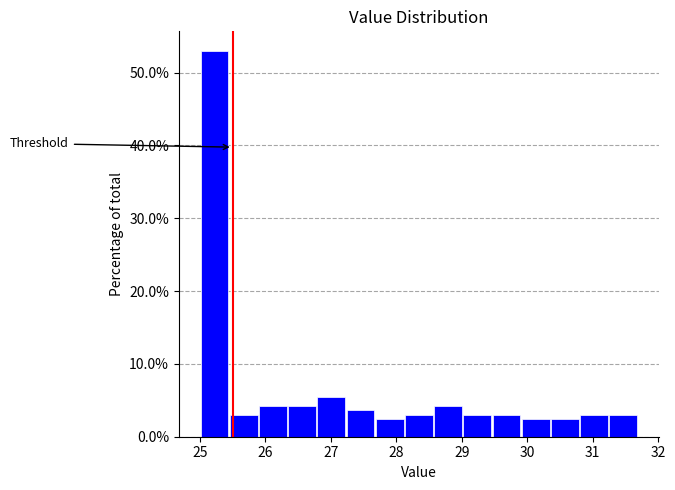

Reading left to right, list every bar in this chart as the range it spans on the x-axis followed by its height. Neither the bar edges nor the heights are printed on the chart, so give them approximately, as read against the axes.

25.0 to 25.4: 53
25.4 to 25.9: 3
25.9 to 26.3: 4
26.3 to 26.8: 4
26.8 to 27.2: 5
27.2 to 27.7: 4
27.7 to 28.1: 2
28.1 to 28.6: 3
28.6 to 29.0: 4
29.0 to 29.5: 3
29.5 to 29.9: 3
29.9 to 30.4: 2
30.4 to 30.8: 2
30.8 to 31.2: 3
31.2 to 31.7: 3